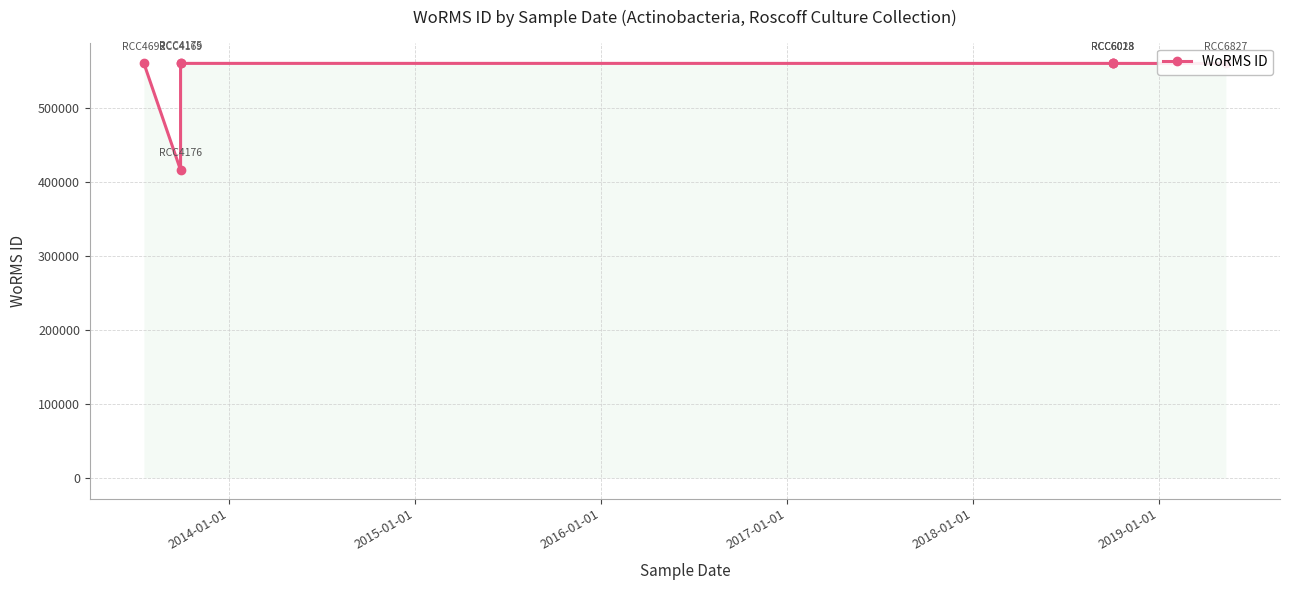

Which has a higher value, 2017-01-01 or 2014-01-01?

2017-01-01